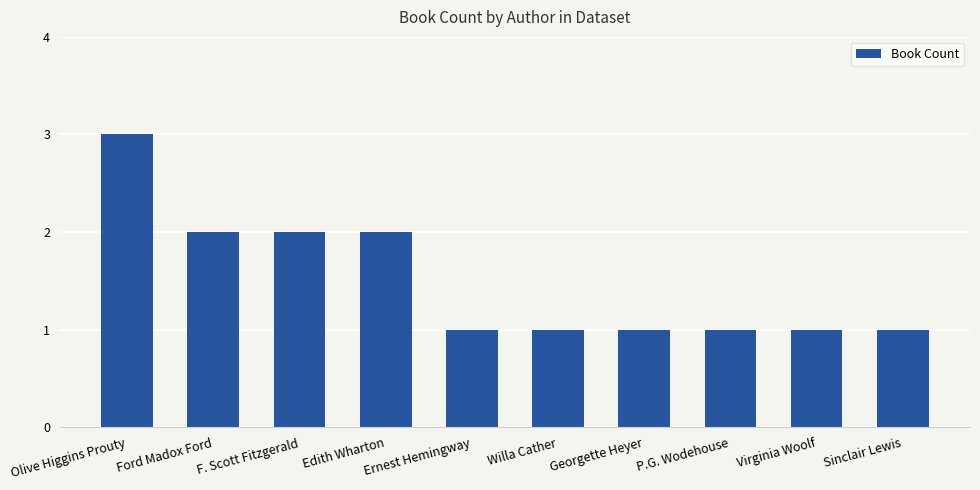

Reading left to right, extract all data points from this chart.

3	2	2	2	1	1	1	1	1	1